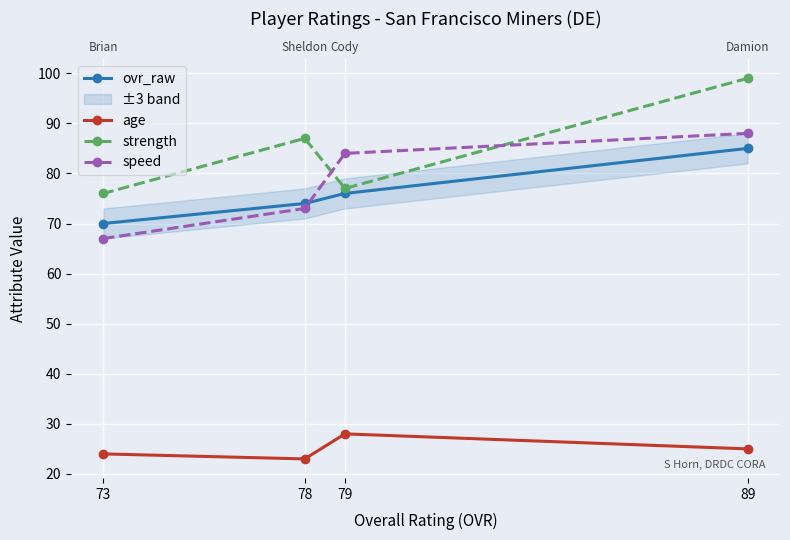

Is the value of speed at 79 greater than the value of age at 78?

Yes